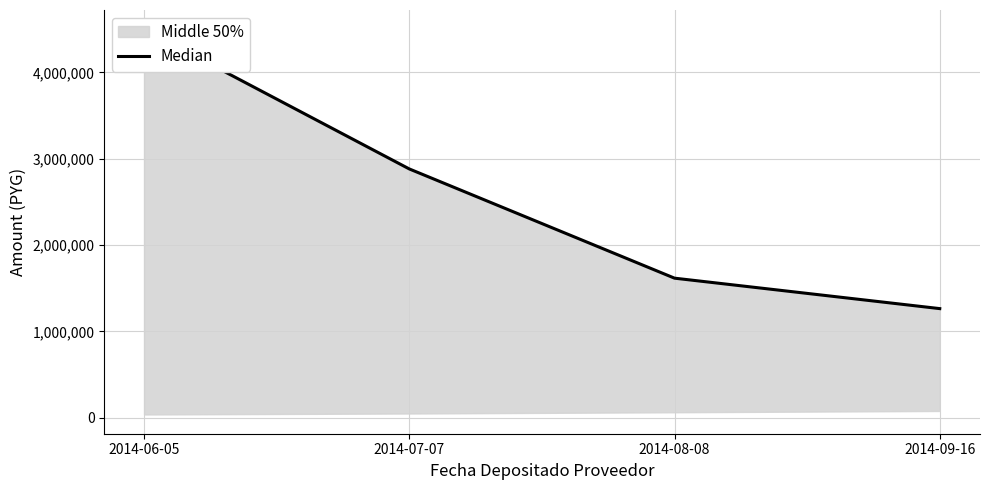

Where is the data nearest to the value 2882650?

2014-07-07